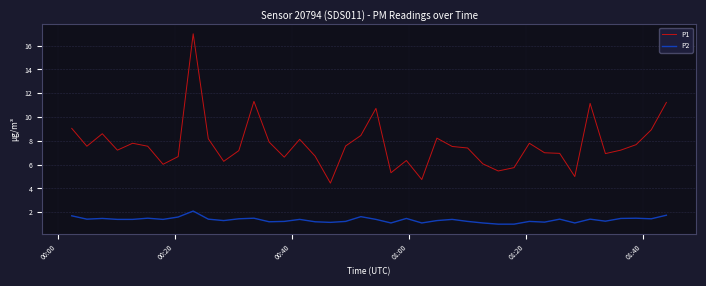

What is the minimum value for P1?

4.5